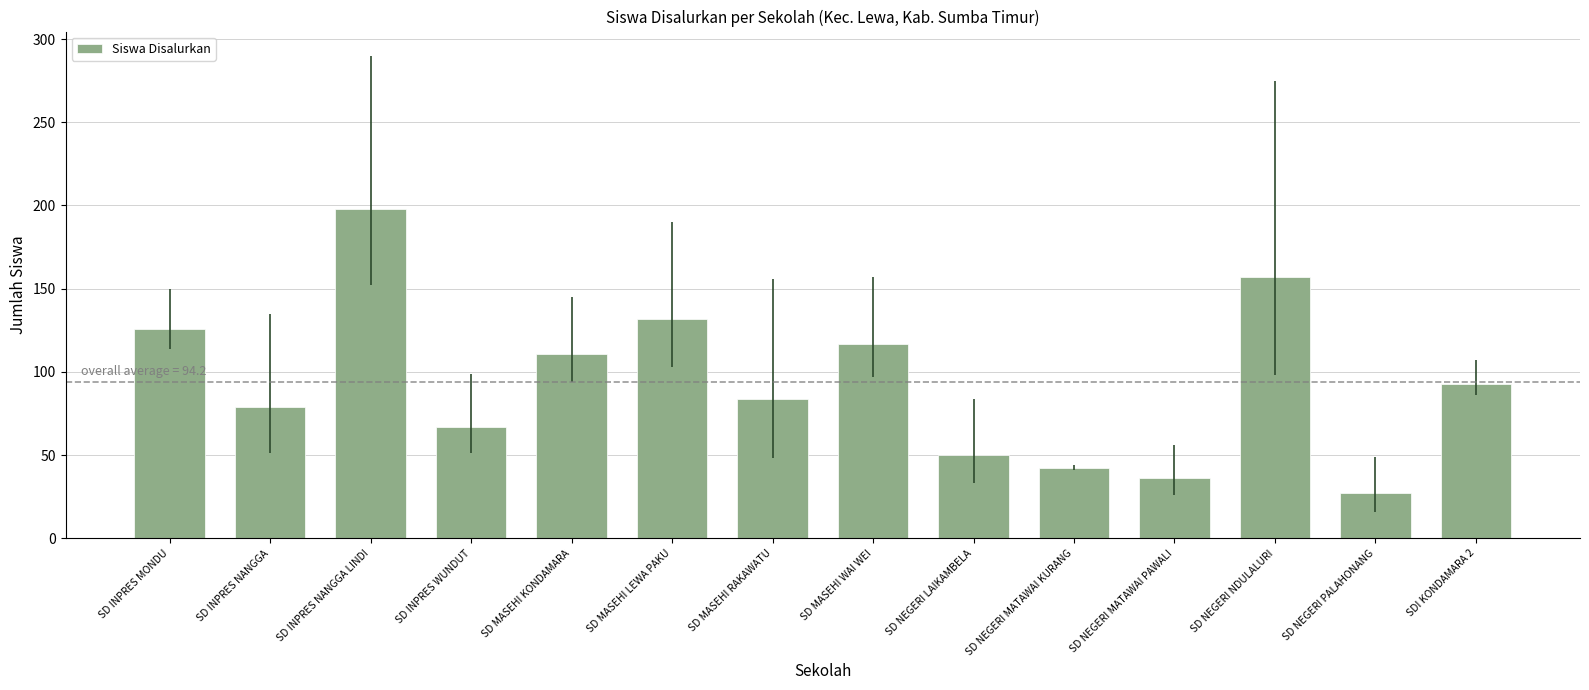

What position from the left is SD INPRES NANGGA?

2